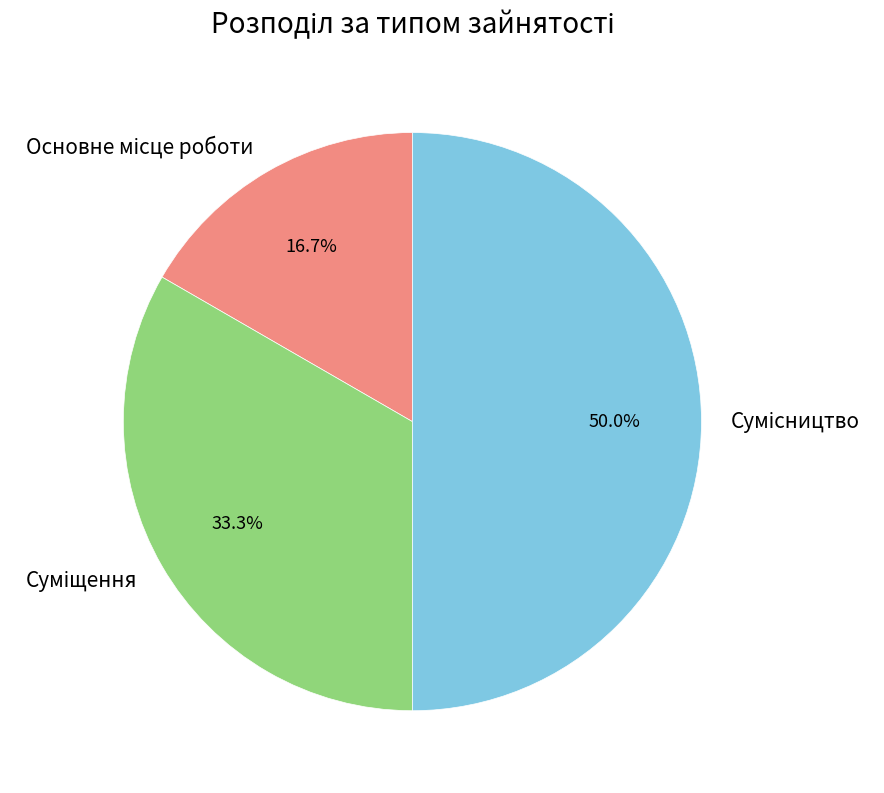

How many segments does this pie chart have?

3